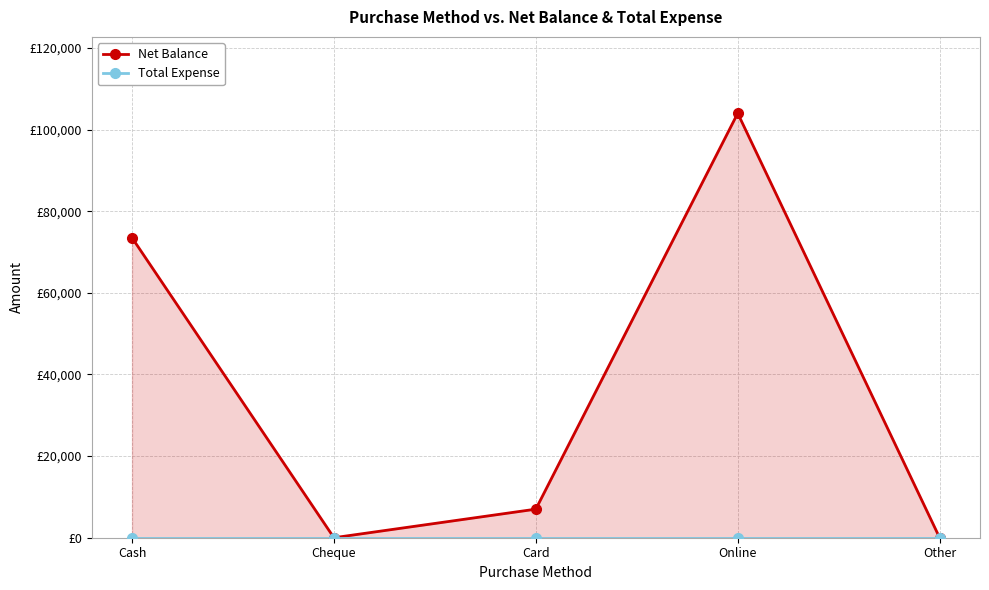

How many distinct data groups are displayed?

2